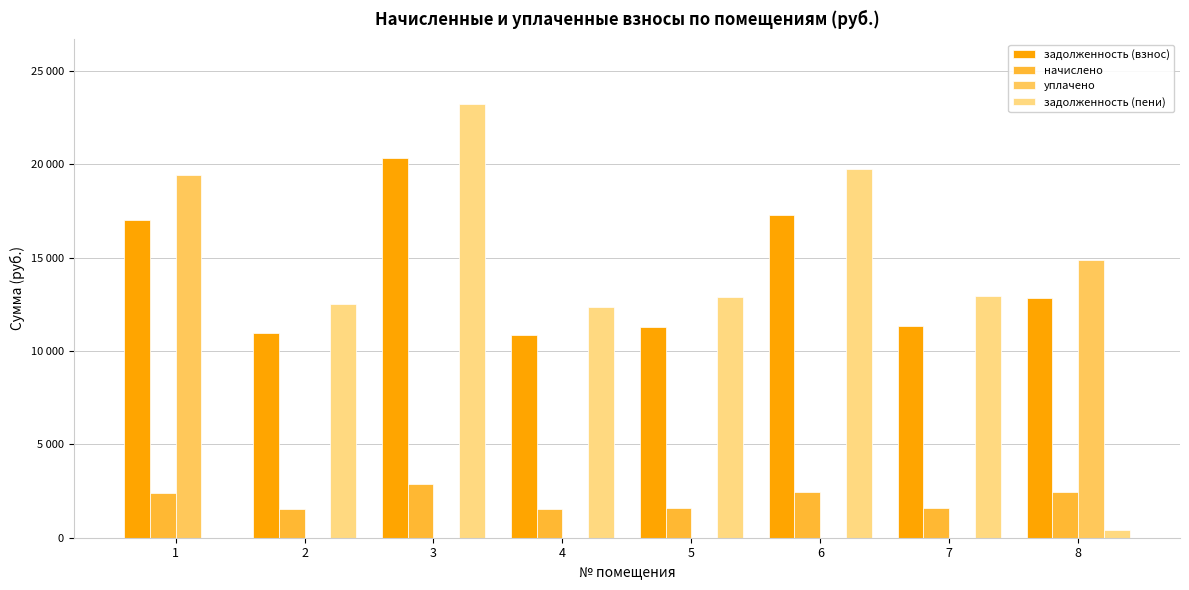

What is the average value of the уплачено series?

4290.4